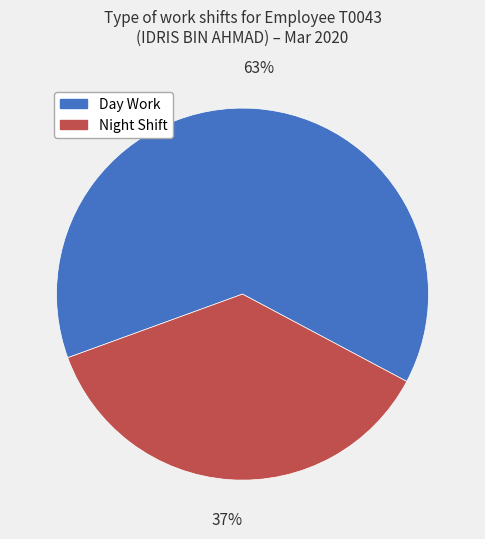

What is the majority slice?

Day Work